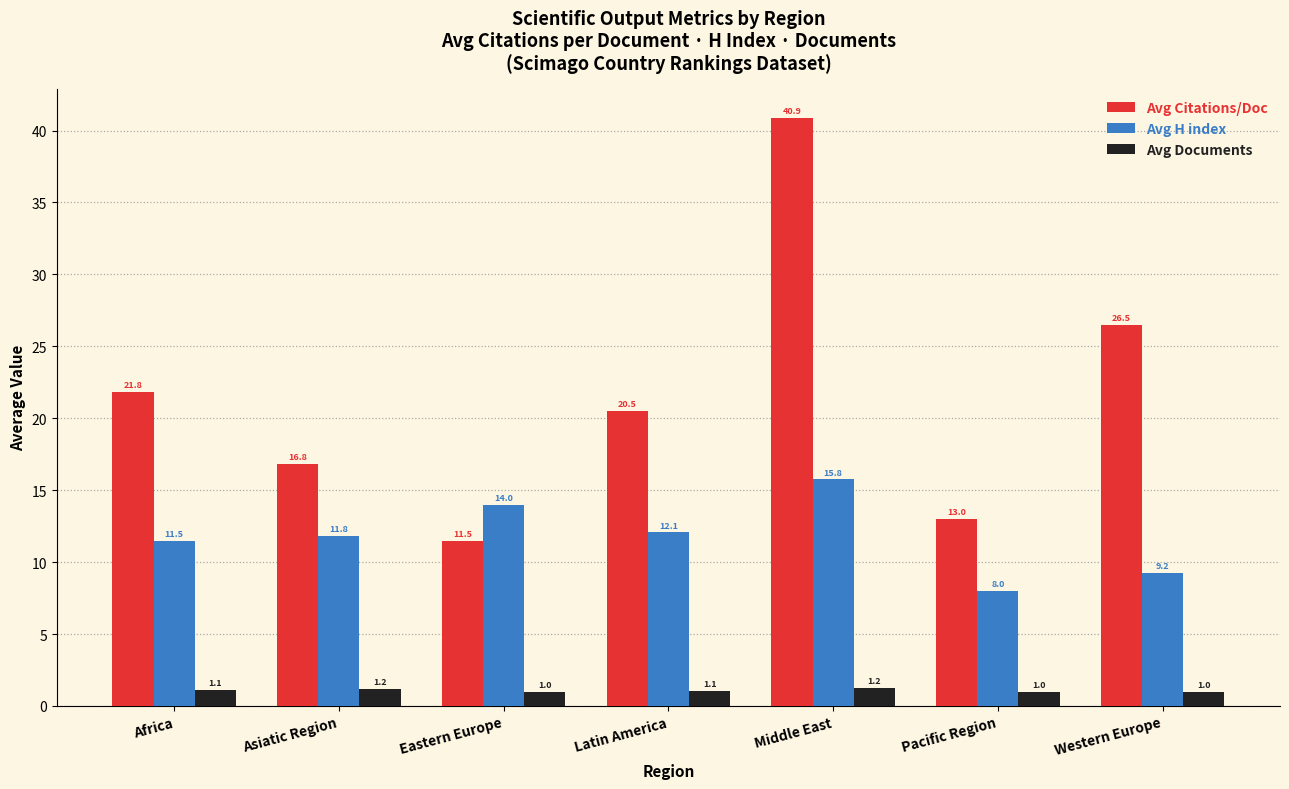

Rank the series by their maximum value, from highest to lowest.

Avg Citations/Doc, Avg H index, Avg Documents